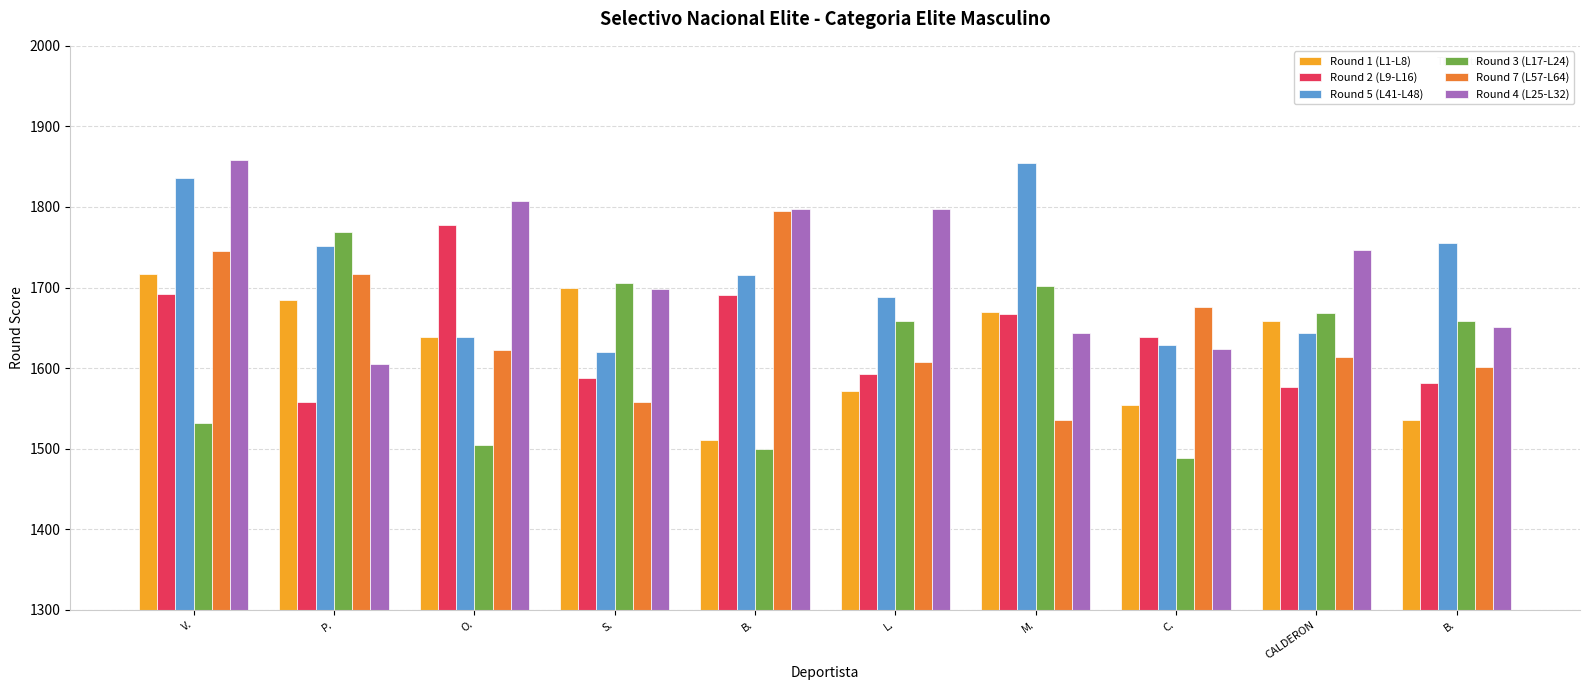

At which category is the sum across all series the highest?

V.